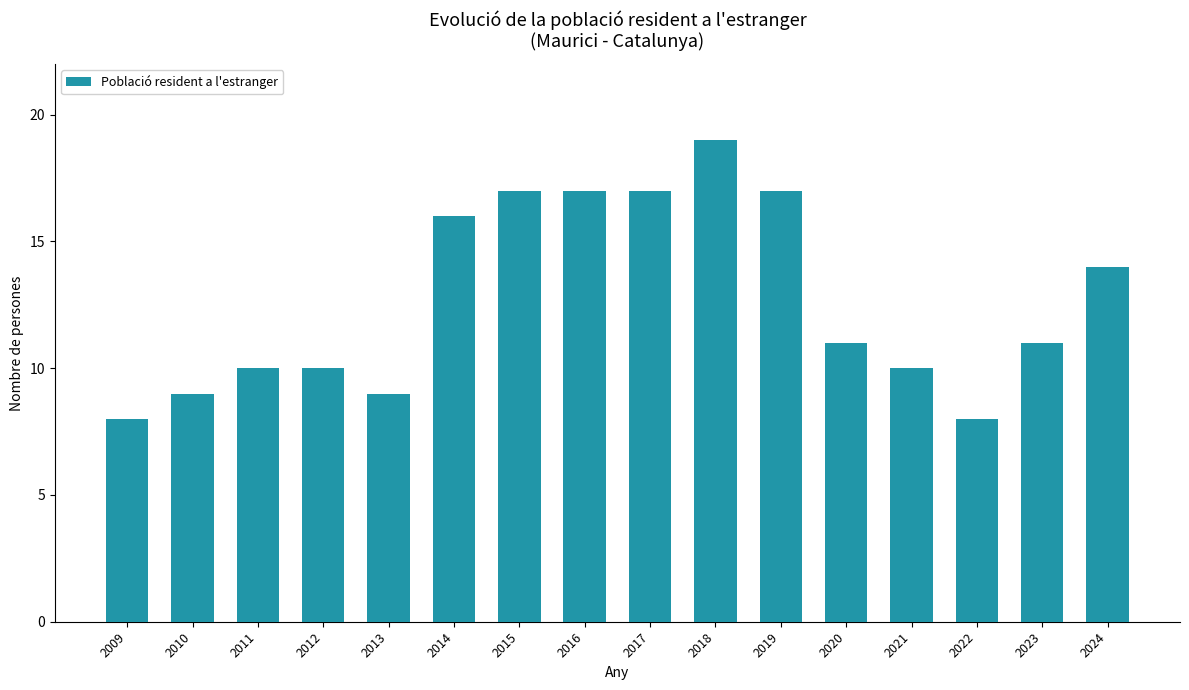

The chart shows a value of 17 at 2019. True or false?

True